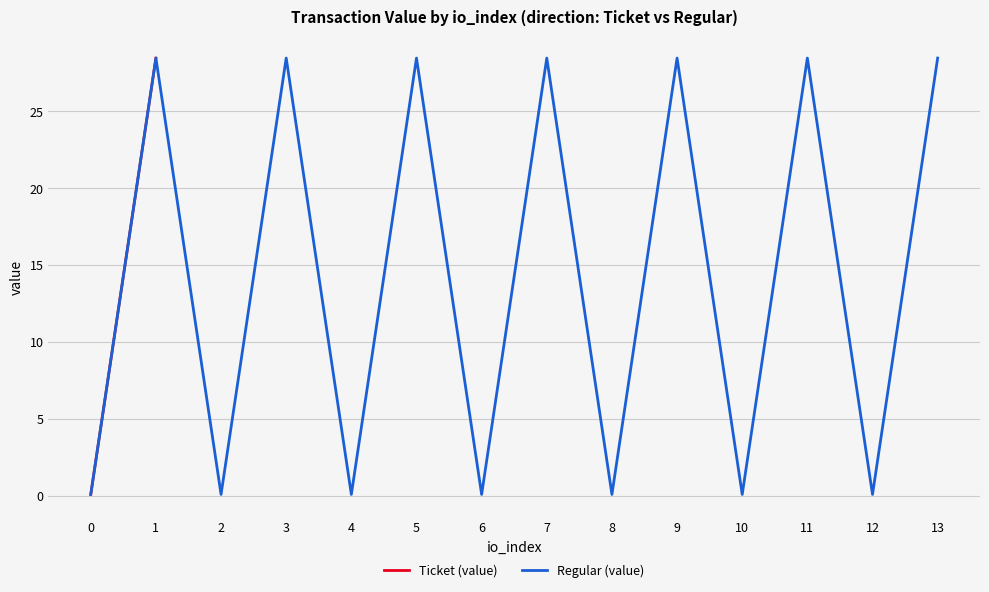

Rank the series by their maximum value, from lowest to highest.

Ticket (value), Regular (value)